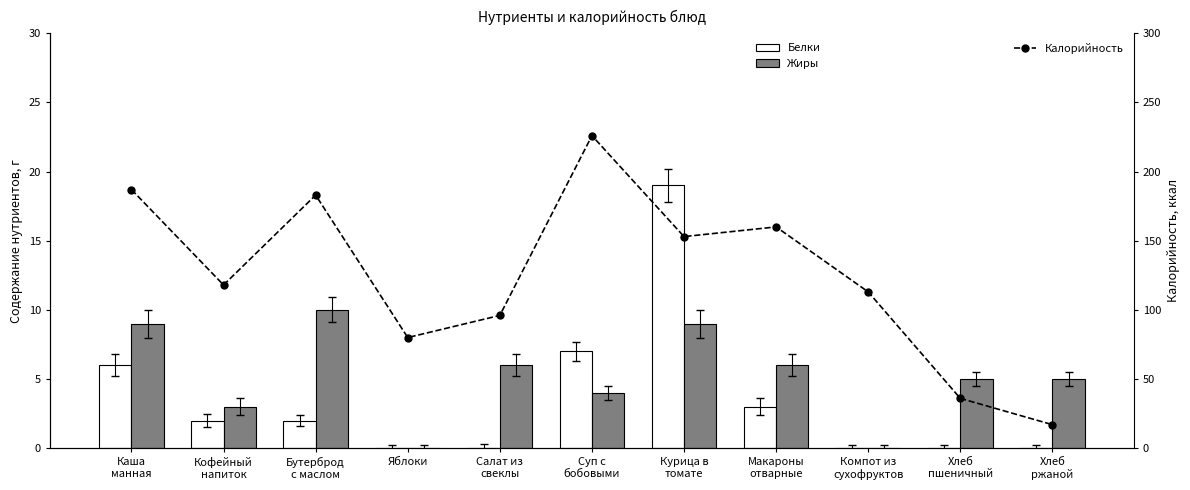

What is the difference between the second highest and minimum values in the Жиры series?

9